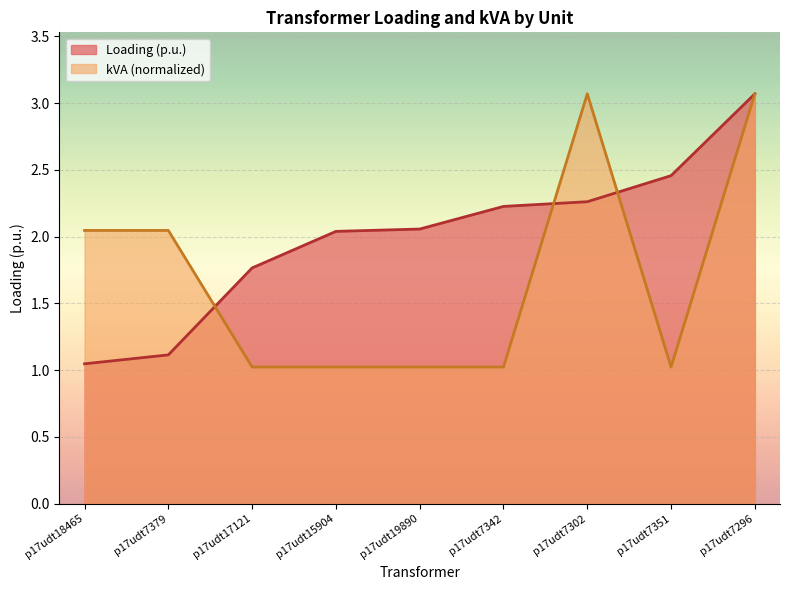

Rank the series at p17udt7379 from lowest to highest value.

Loading (p.u.), kVA (normalized)